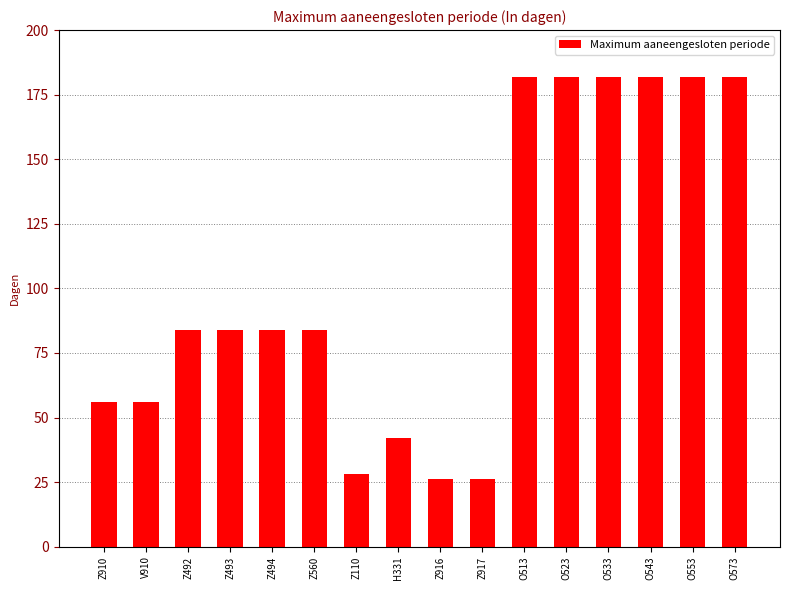

Count the number of categories in the chart.

16